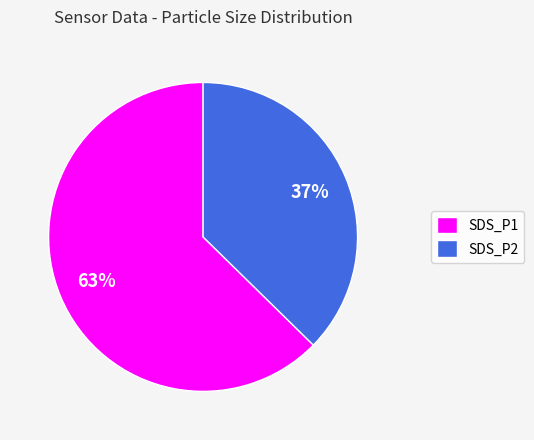

To the nearest percent, what portion does SDS_P2 represent?

37%